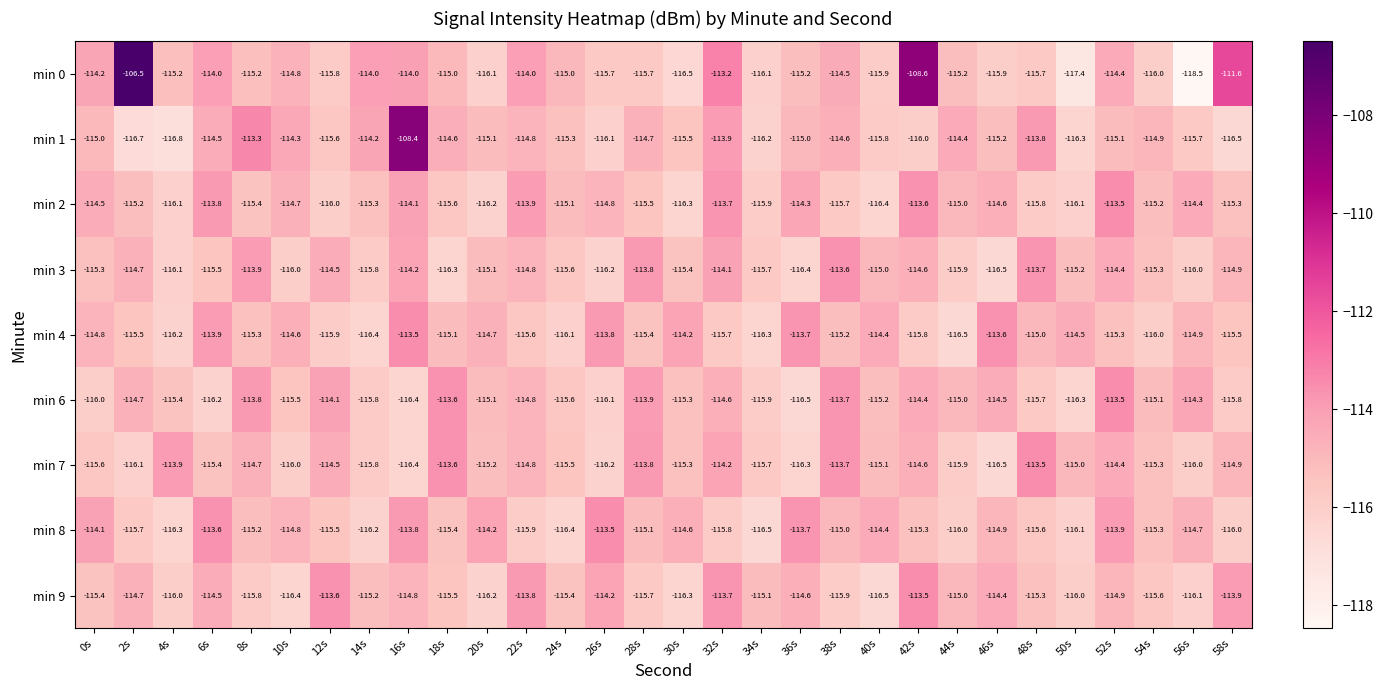

Where does the min 3 series first go above -115?

2s